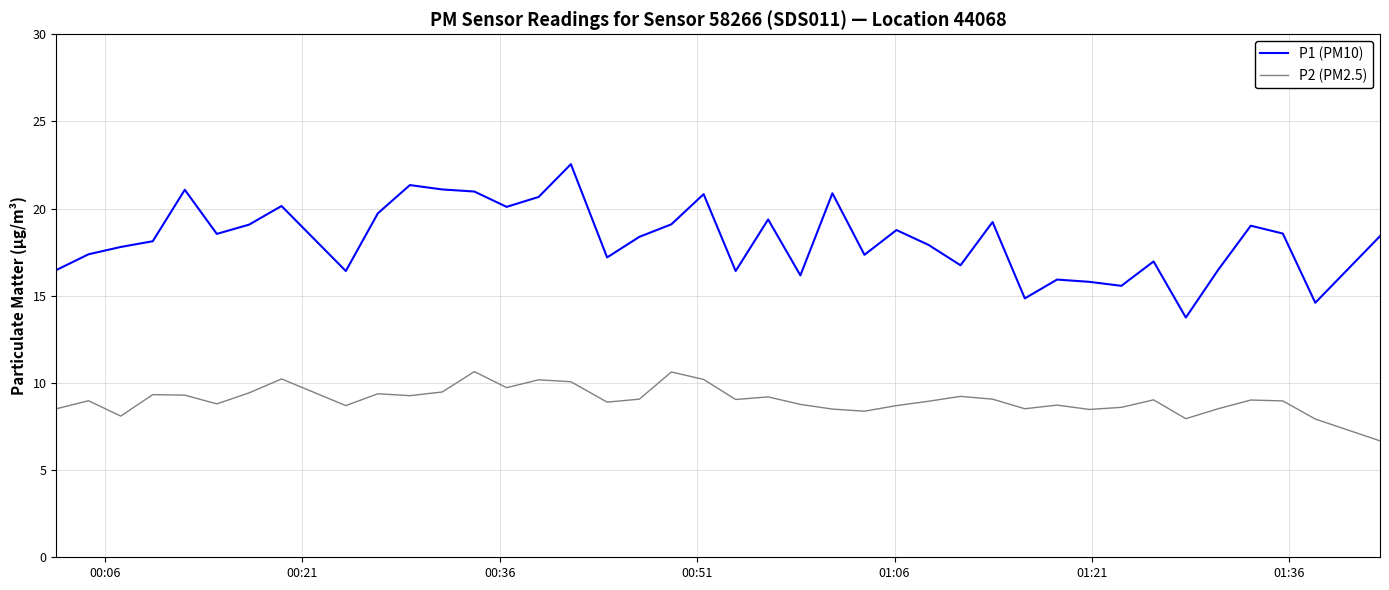

Which series has the largest total across all categories?

P1 (PM10)